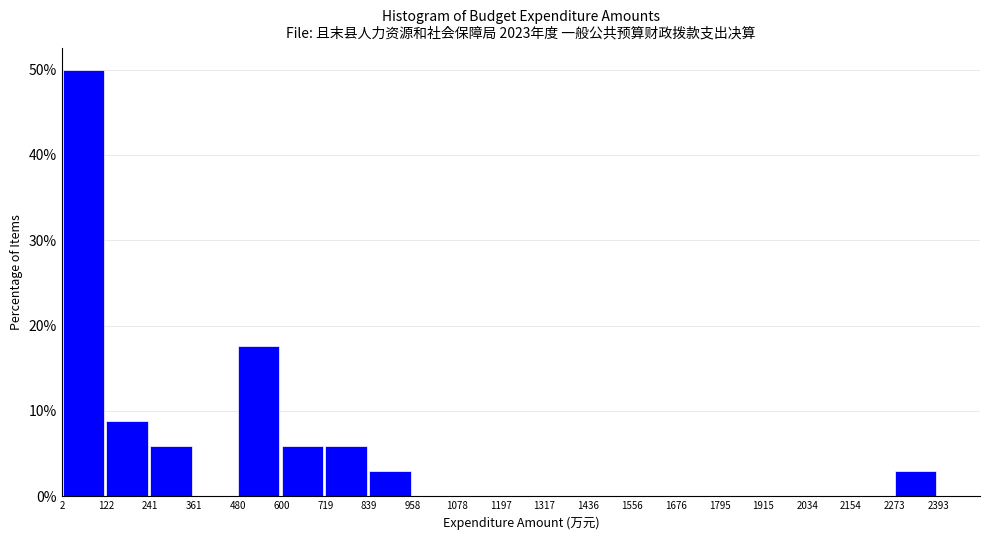

How tall is the bar that spans 480 to 600 on the x-axis? The values are not printed on the chart, so give them approximately, as read against the axis.

18